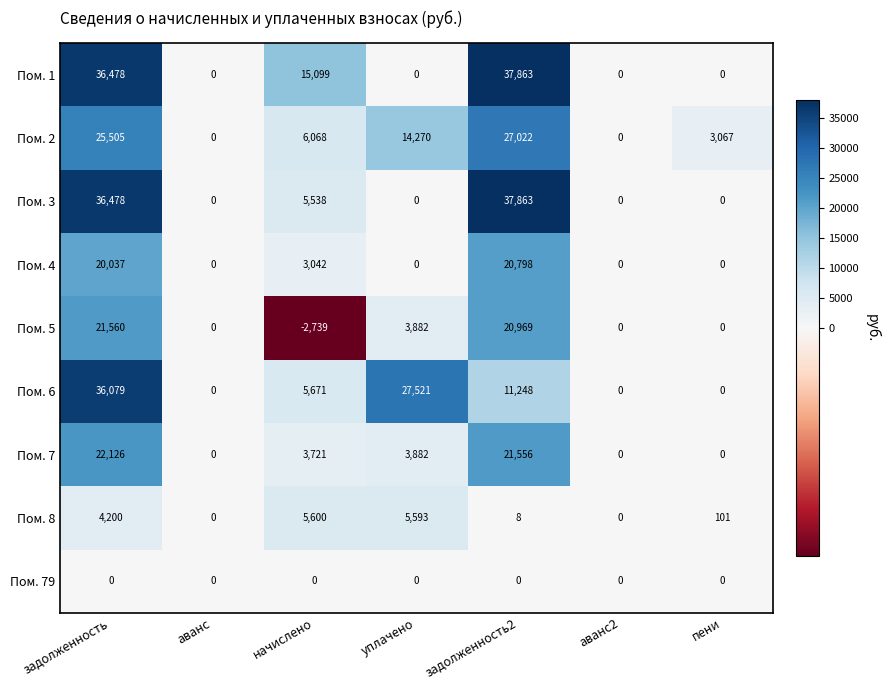

What is the approximate value of Пом. 7 at уплачено, to the nearest 10?

3880